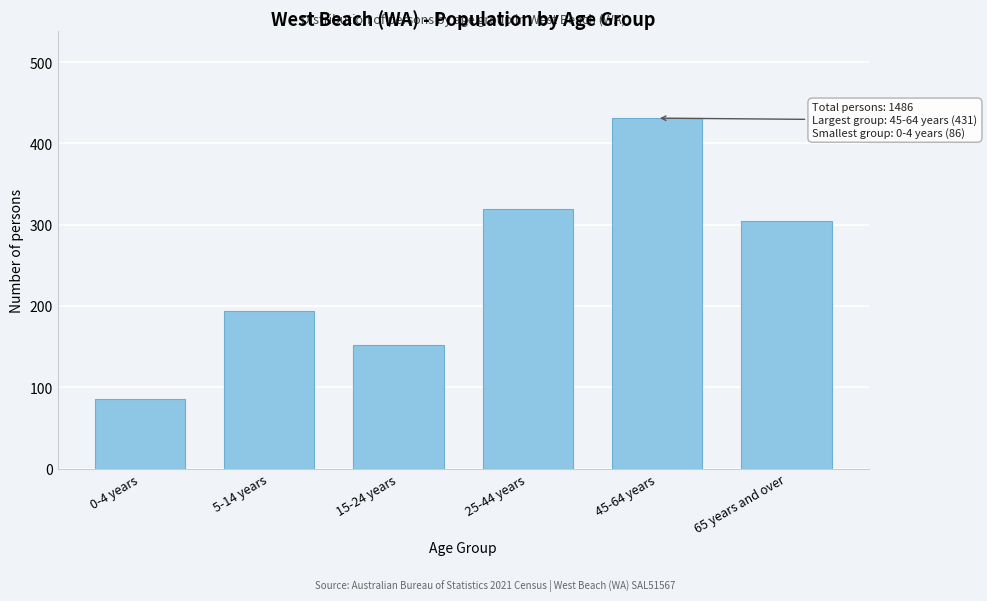

Reading left to right, extract all data points from this chart.

0-4 years=86	5-14 years=194	15-24 years=152	25-44 years=319	45-64 years=431	65 years and over=304